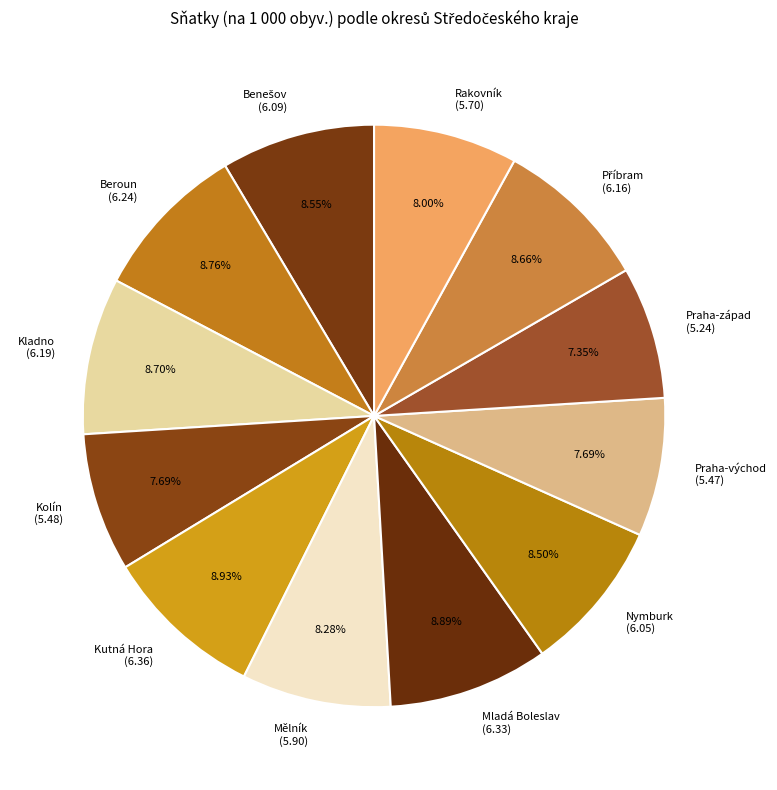

What percentage is the Mělník slice, to the nearest percent?

8%